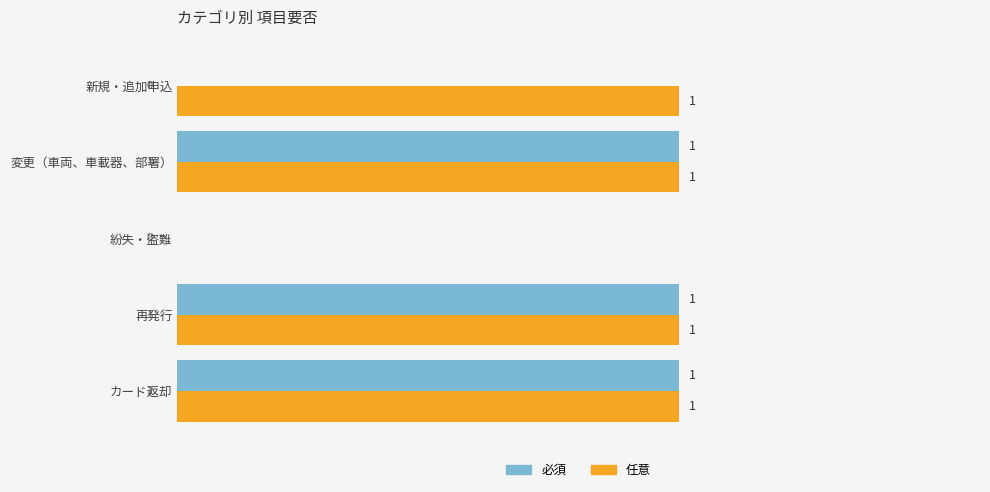

At which label is 任意 closest to 0?

紛失・盗難